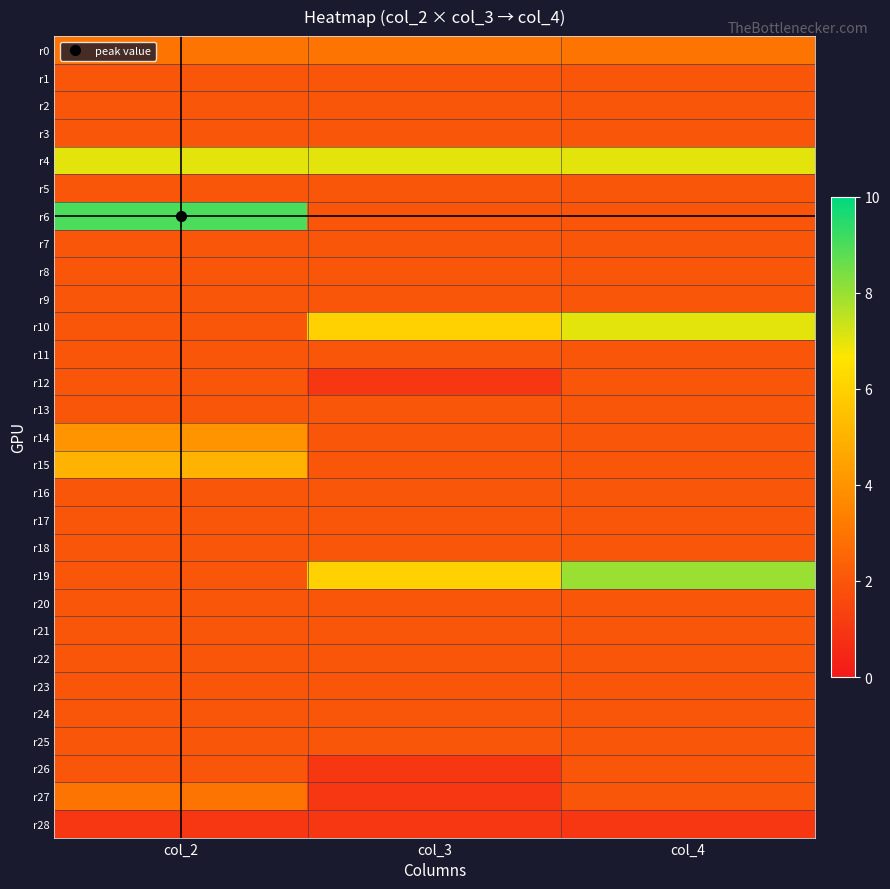

At col_3, list the series in order from largest to smallest.

r4, r10, r19, r0, r1, r2, r3, r5, r6, r7, r8, r9, r11, r13, r14, r15, r16, r17, r18, r20, r21, r22, r23, r24, r25, r12, r26, r27, r28